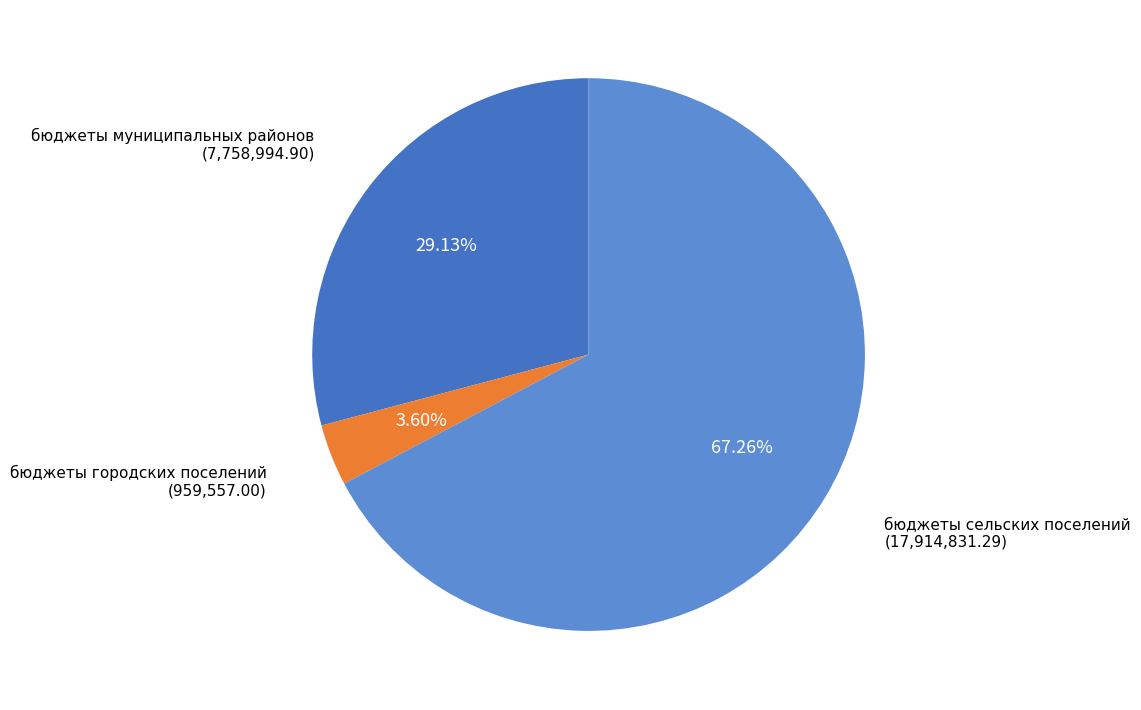

How many slices are in this pie chart?

3